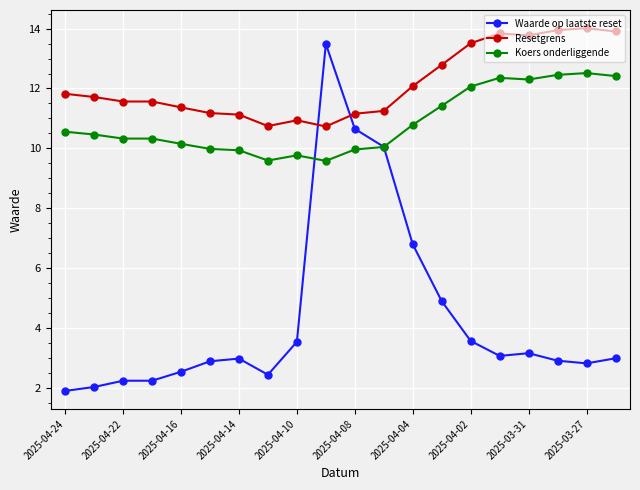

Which series has the widest spread of values?

Waarde op laatste reset